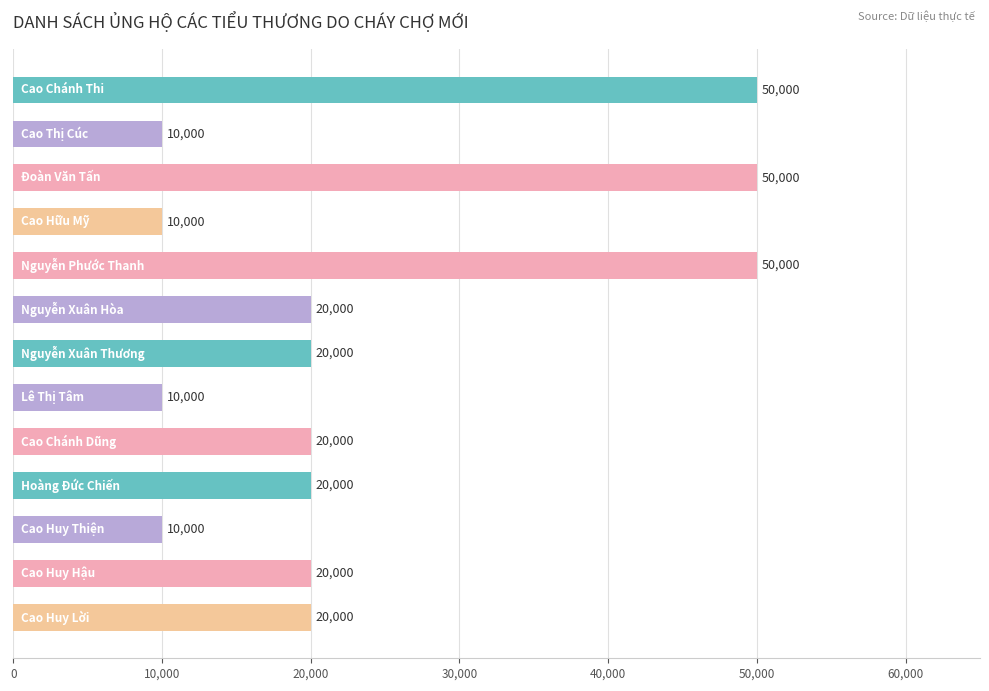

What is the maximum value shown in the chart?

50000